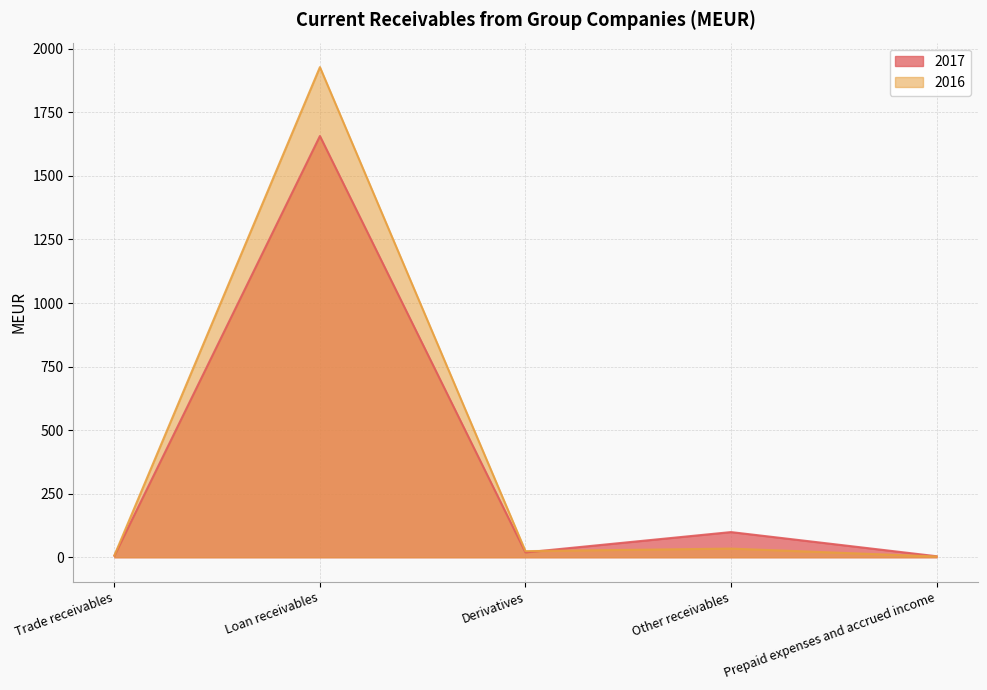

Where does the 2016 series first go above 24?

Loan receivables